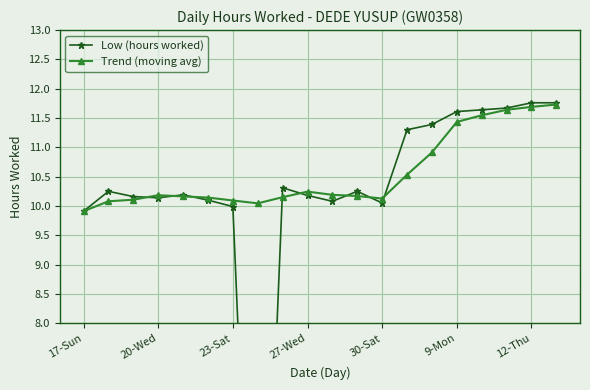

What is the greatest value displayed?

11.8